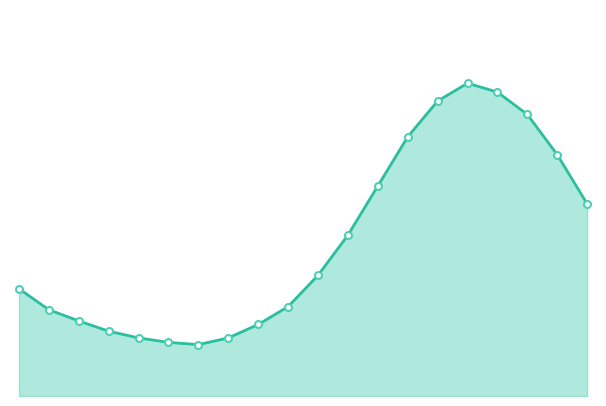

At how many categories does at least one series exceed 17?

9